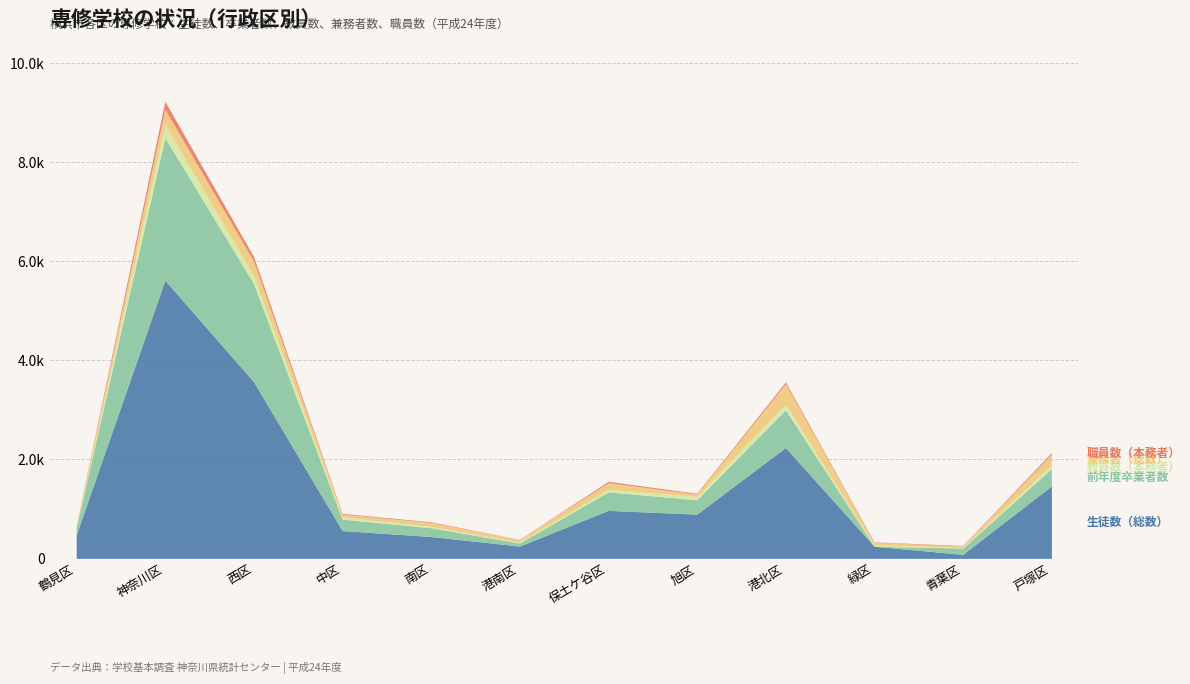

How many lines are shown in the chart?

5